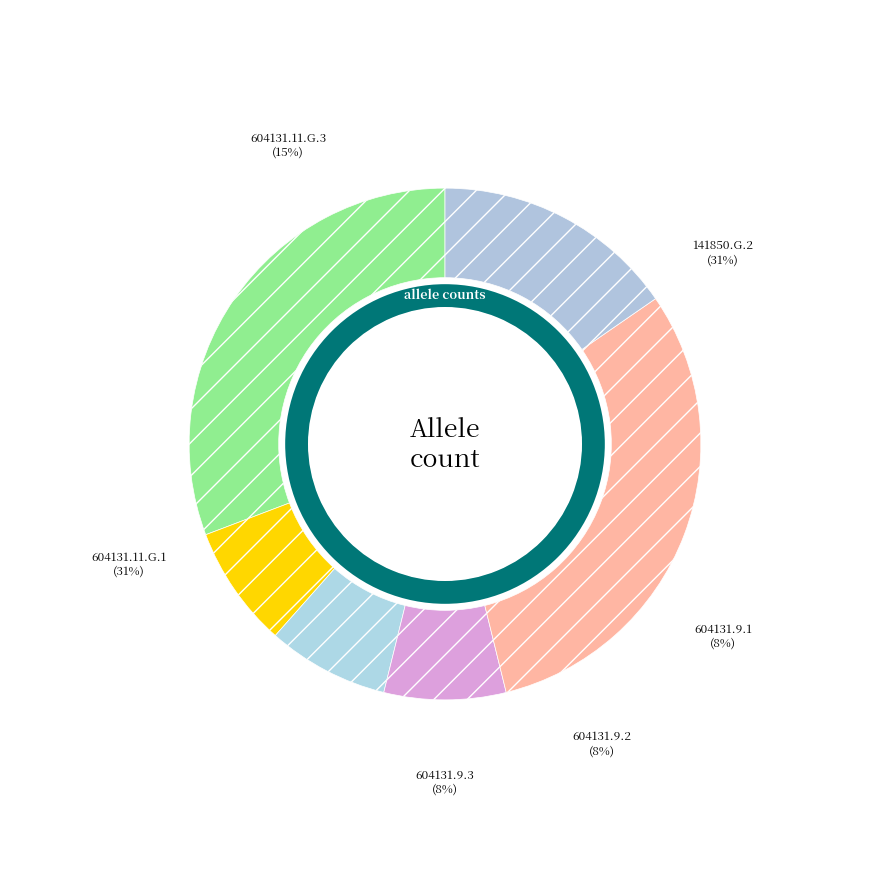

How many slices are in this pie chart?

6